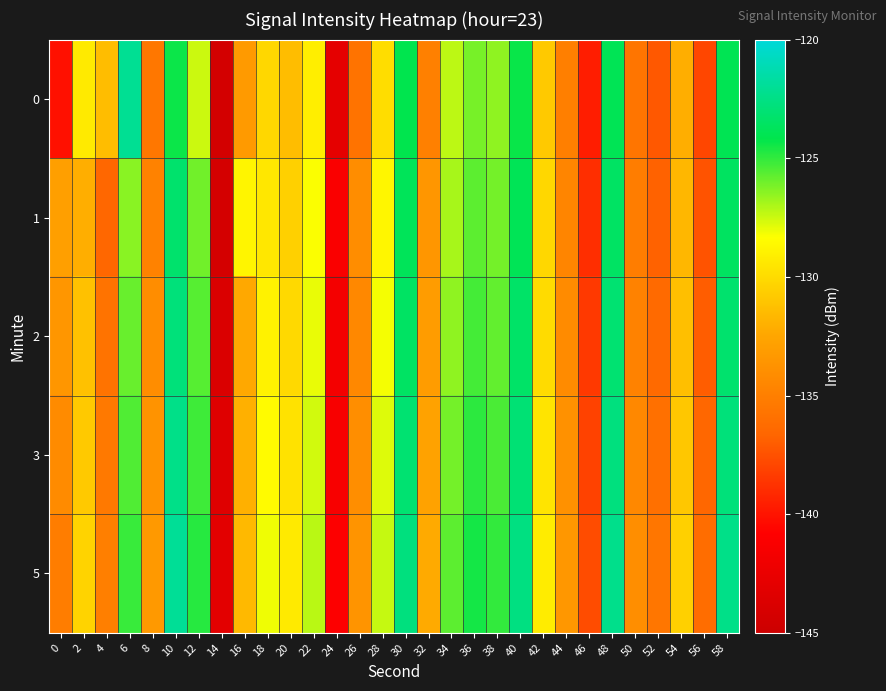

At which category is the sum across all series the highest?

10